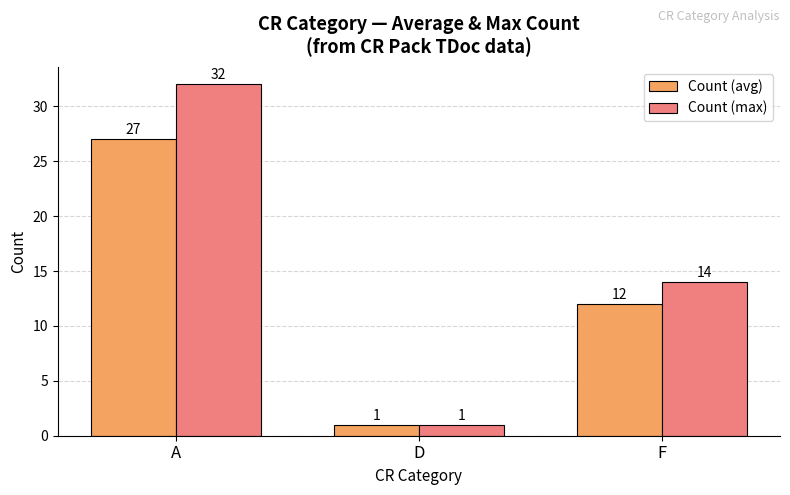

Does the chart contain any negative values?

No